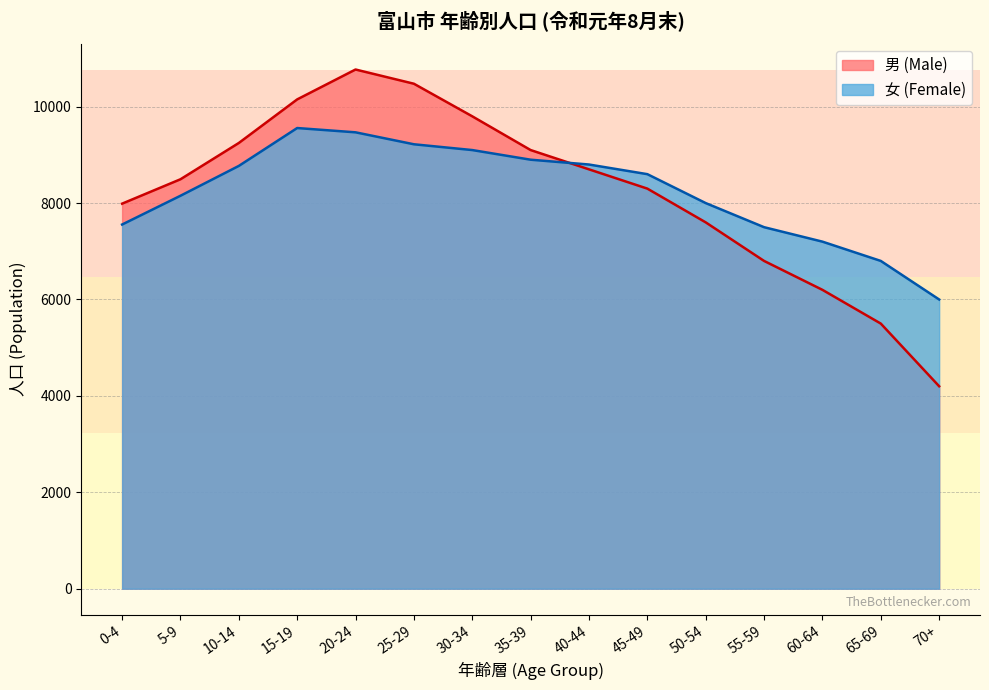

What is the minimum value shown in the chart?

4200